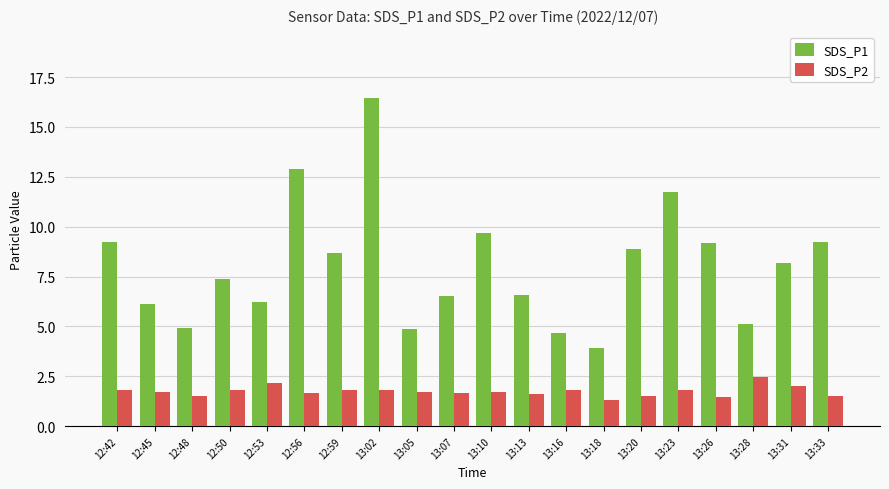

The value of SDS_P1 at 13:07 is 10.2. True or false?

False